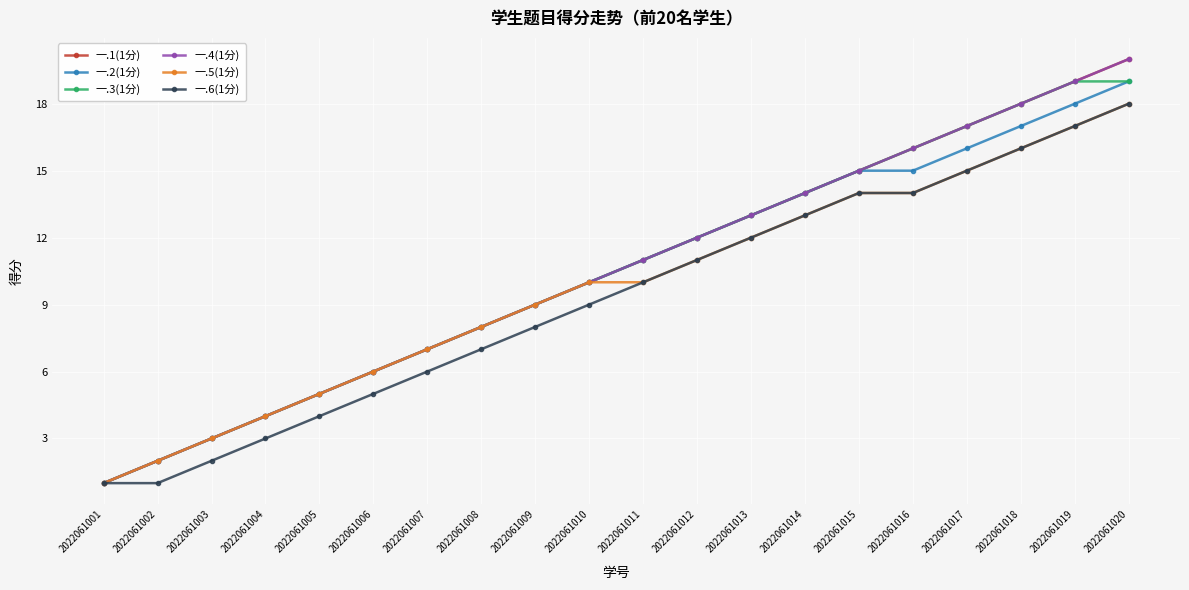

Does the chart have visible grid lines?

Yes